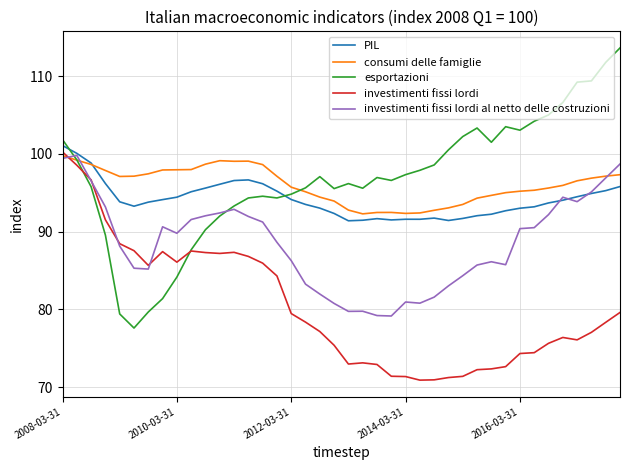

What is the maximum value shown in the chart?

113.6